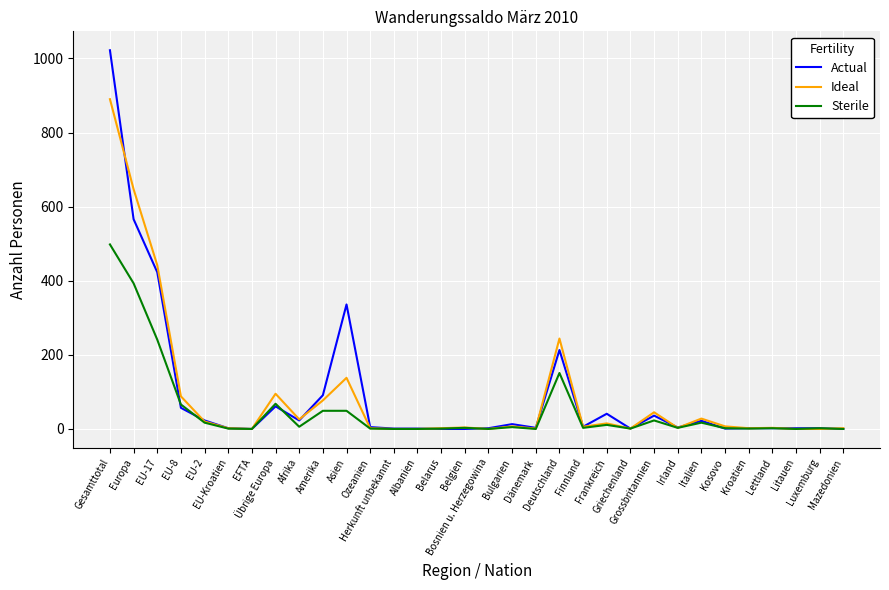

What is the maximum value shown in the chart?

1022